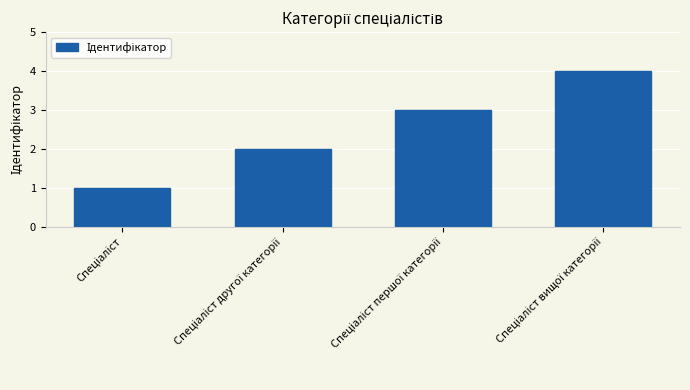

What is the maximum value shown in the chart?

4